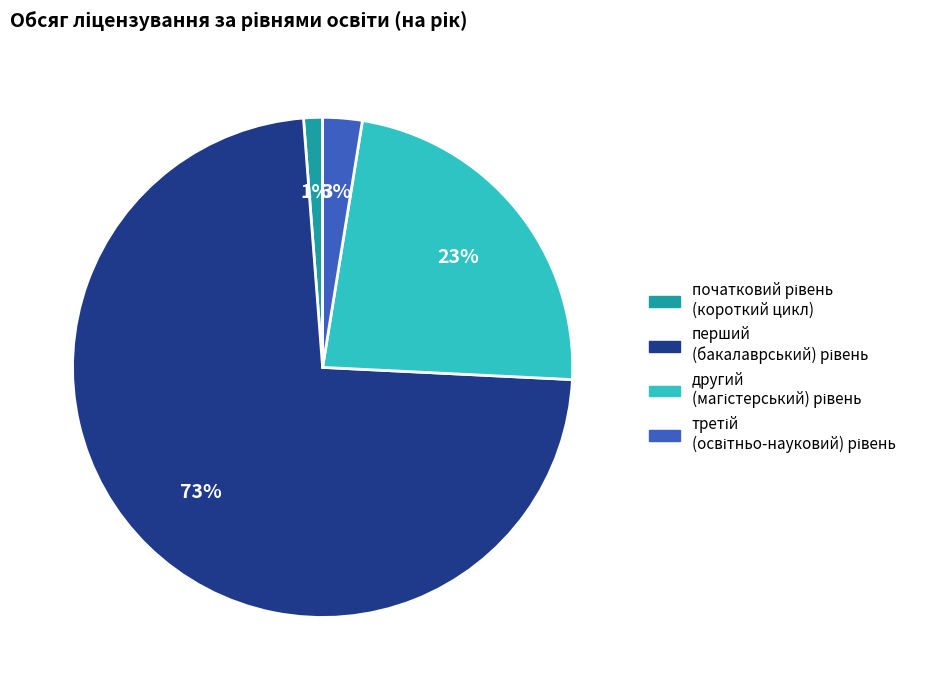

To the nearest percent, what is the average slice percentage?

25%